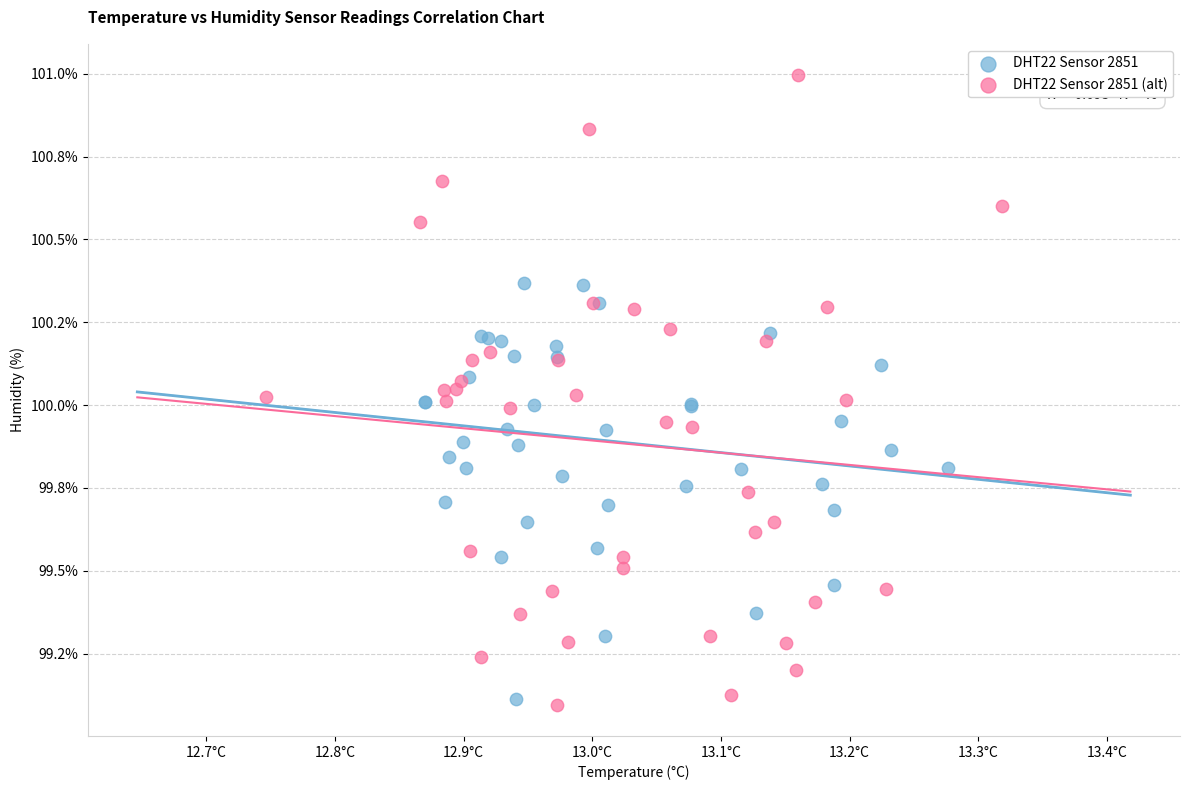

Which series reaches the maximum Y coordinate?

DHT22 Sensor 2851 (alt)